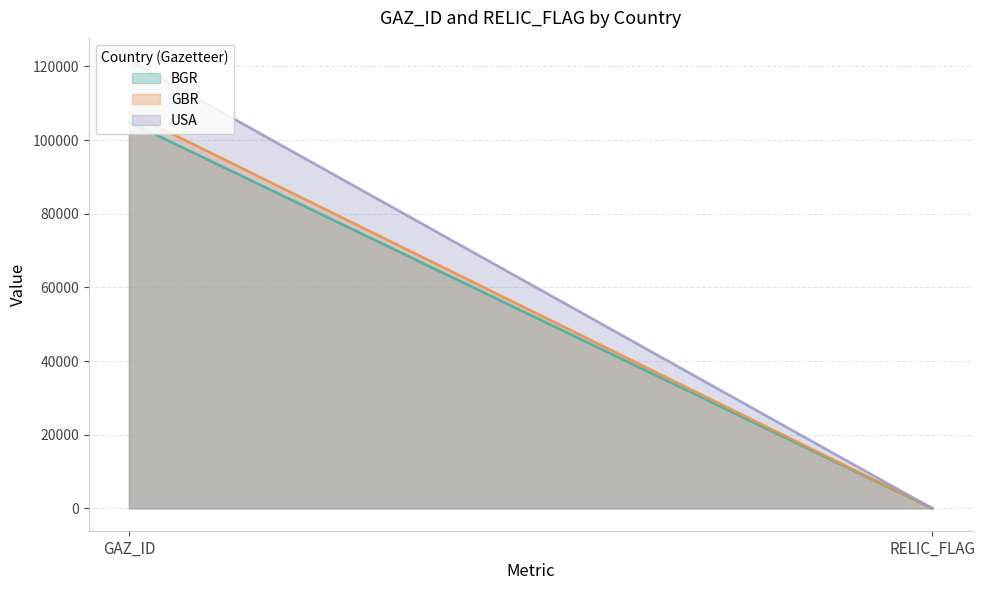

What is the sum of all GBR values?

107481